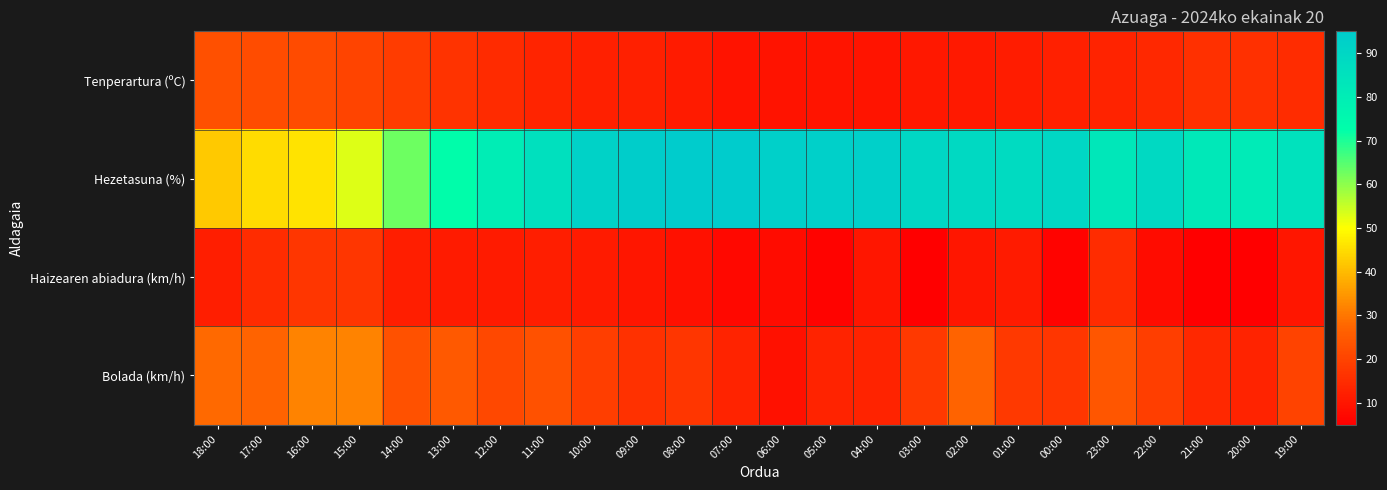

At how many categories does at least one series exceed 59?

20